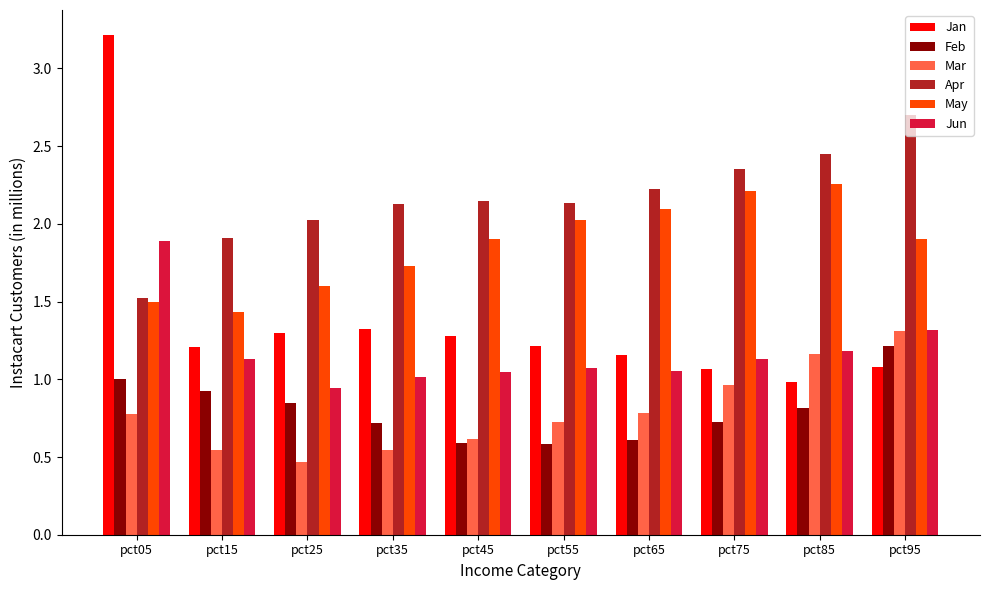

Which series has the widest spread of values?

Jan